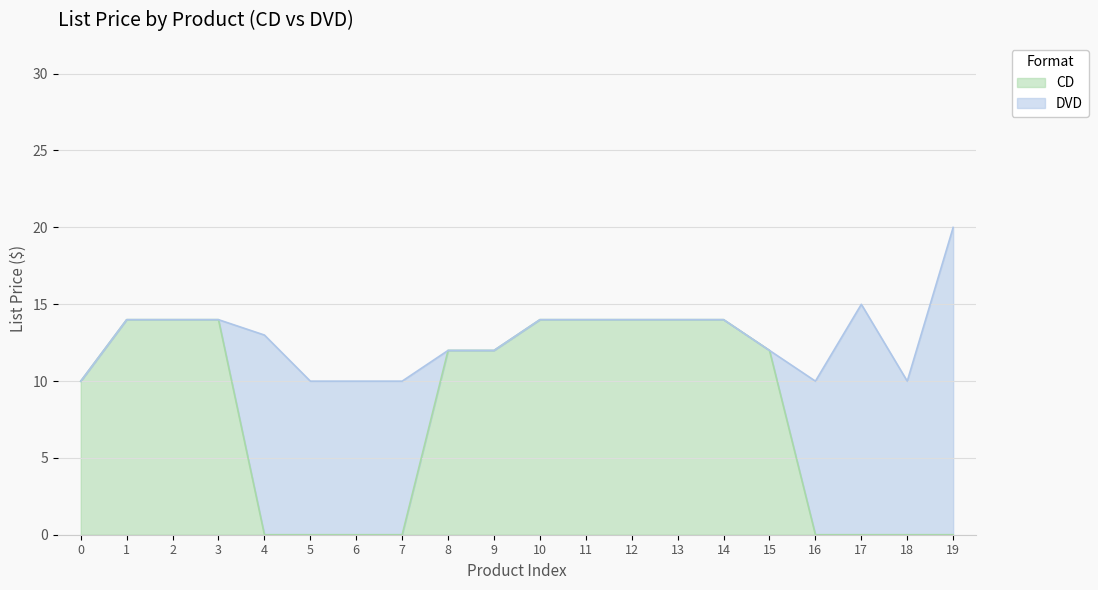

How many lines are shown in the chart?

2